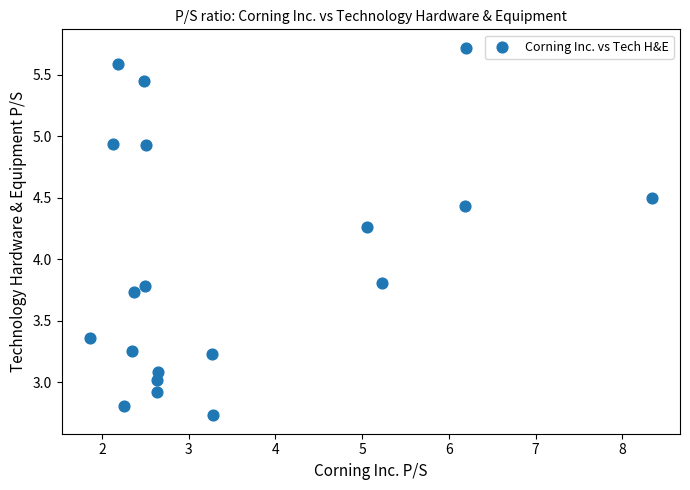

What is the range of Y values (max minus min)?

3.0